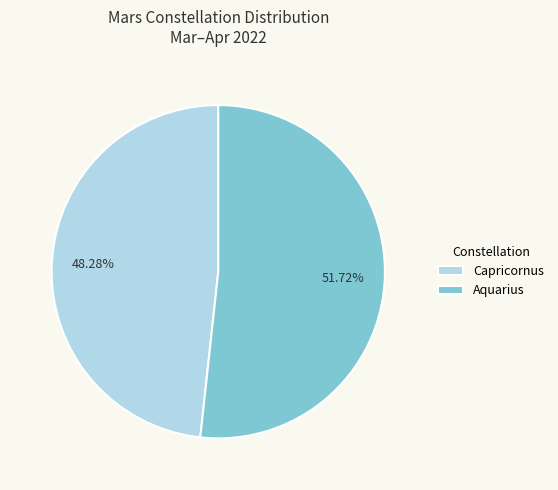

Does Aquarius represent more than half of the total?

Yes